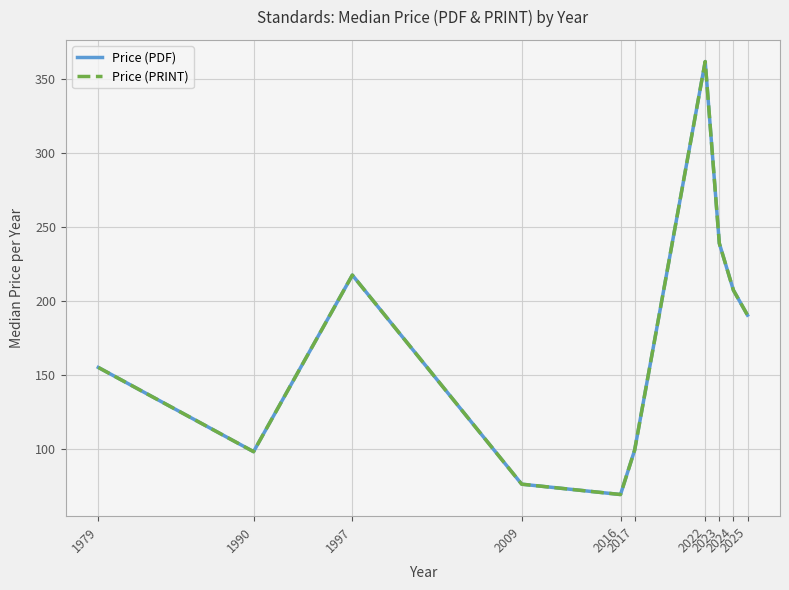

Is it true that Price (PDF) equals 123.6 at 2009?

False